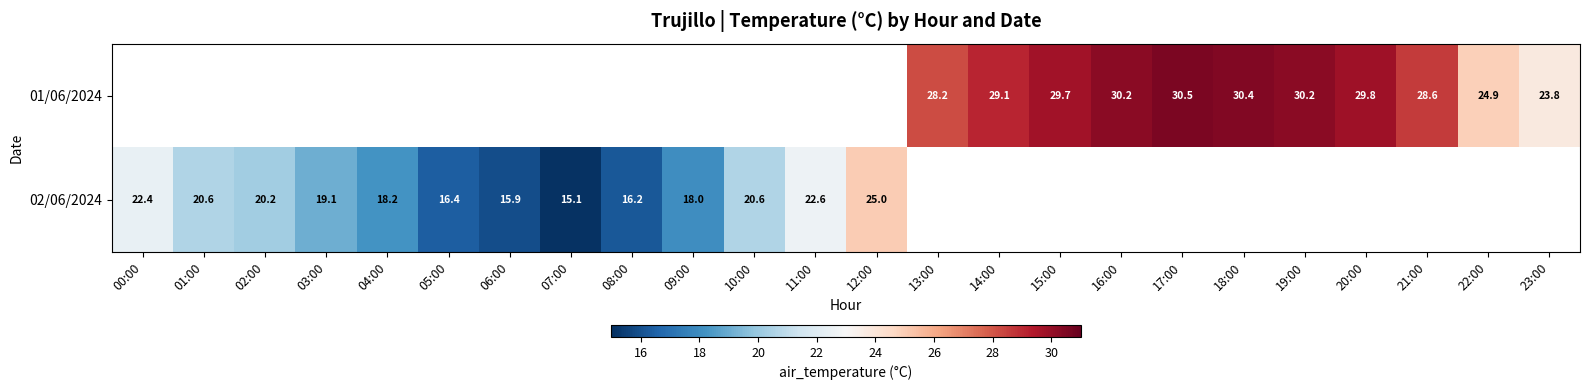

The value of 02/06/2024 at 10:00 is 36.4. True or false?

False